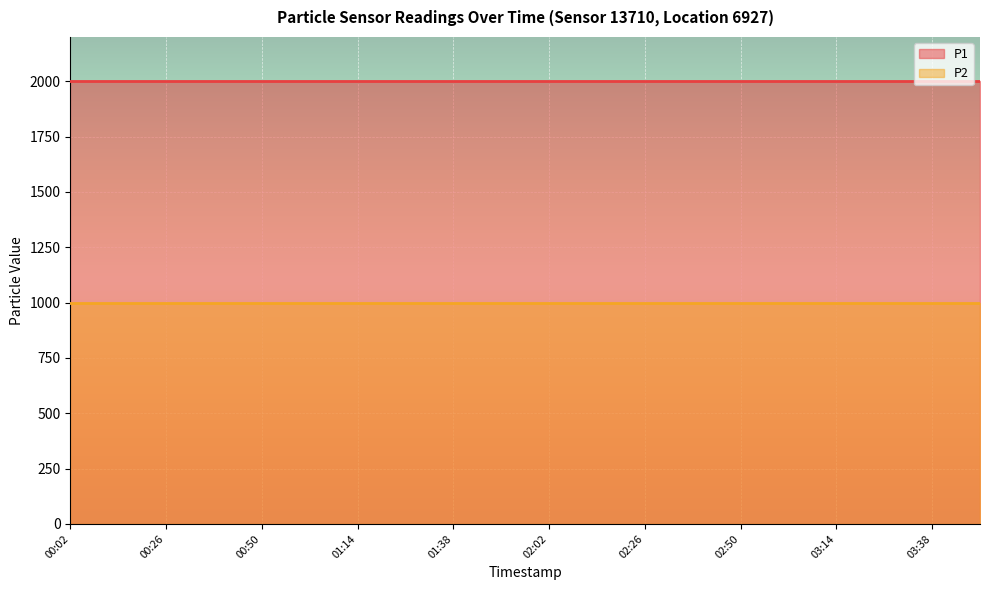

True or false: P1 has a value of 3012.6 at 01:26.

False